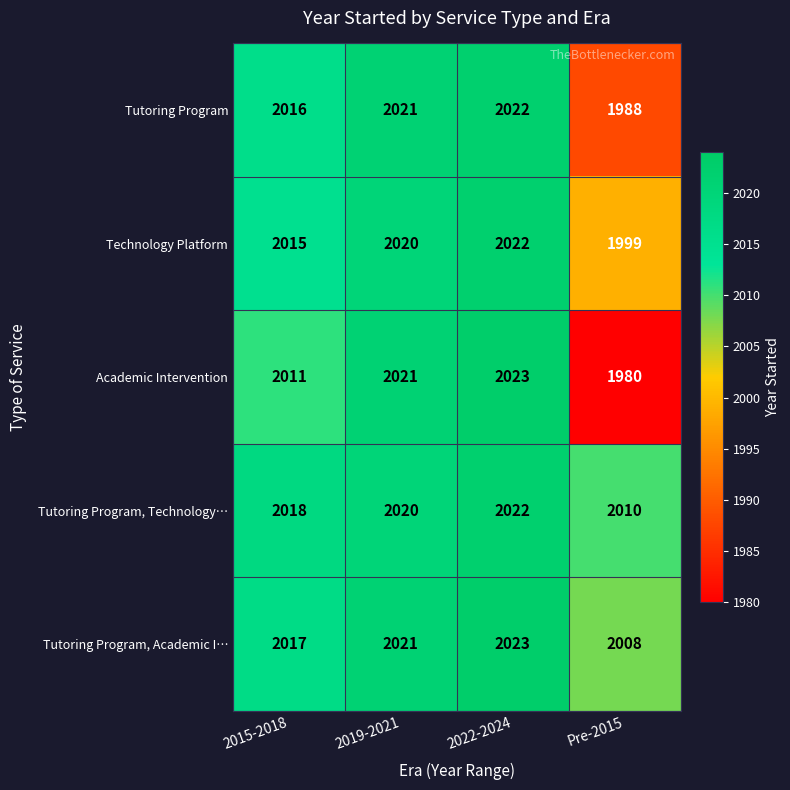

Which series has the largest range (max minus min)?

Academic Intervention